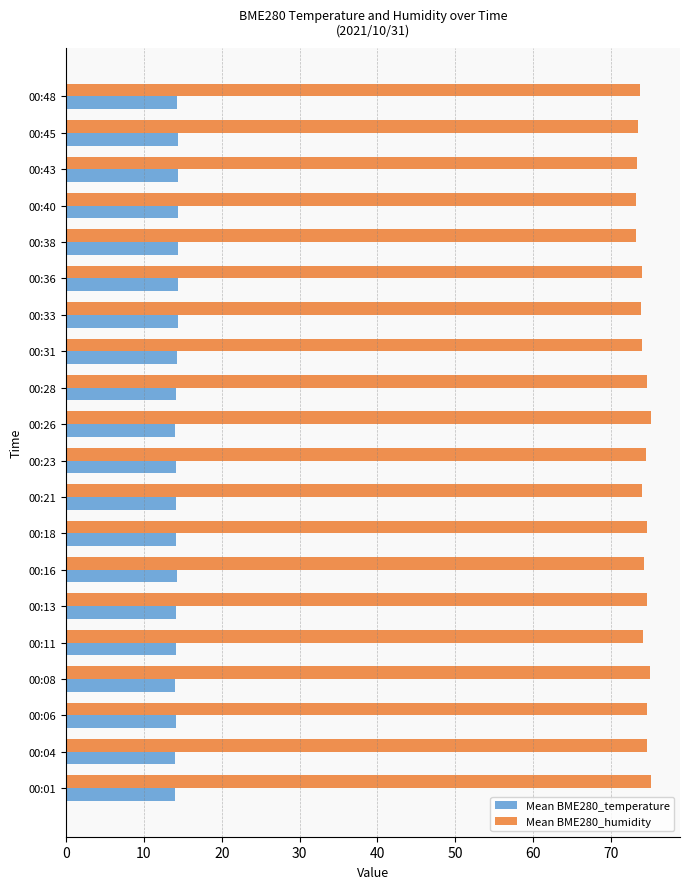

Which series has the largest total across all categories?

Mean BME280_humidity